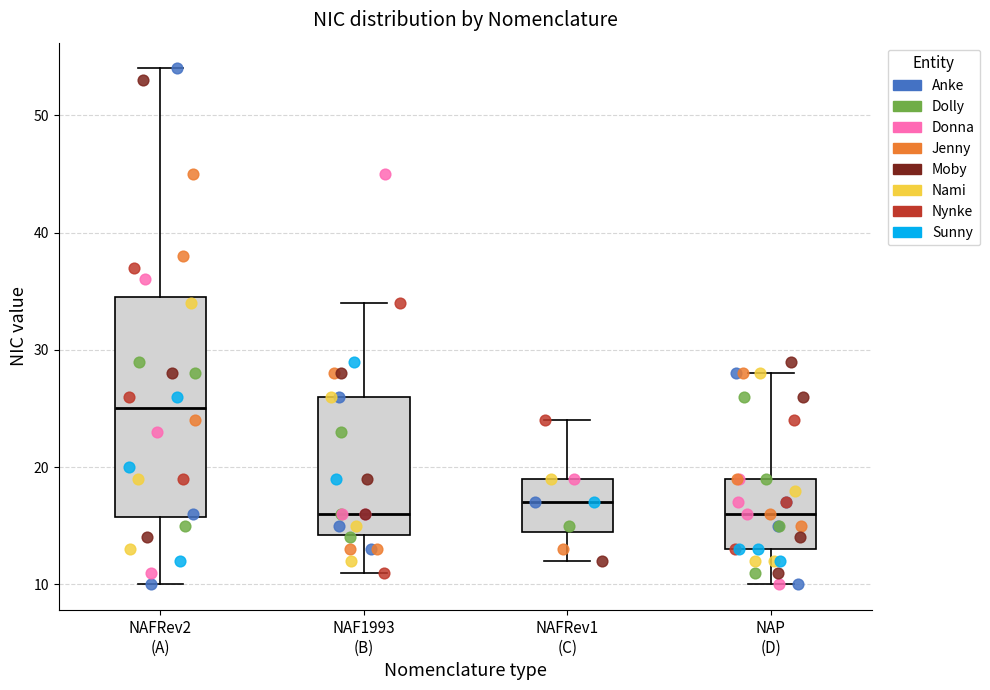

Comparing the boxes themselves (not the whiskers), which one is the tallest?

NAFRev2 (A)